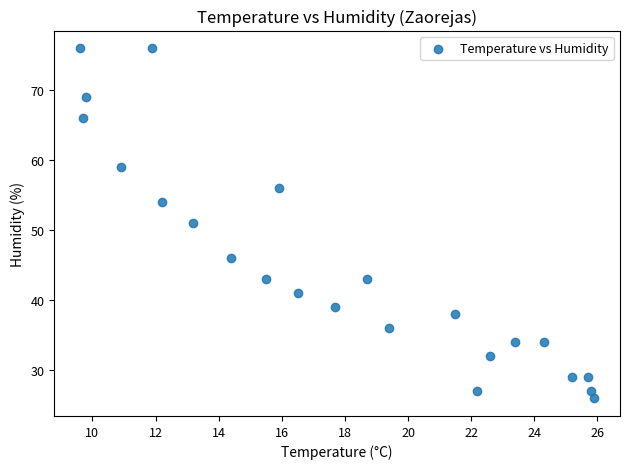

What is the range of Y values (max minus min)?

50